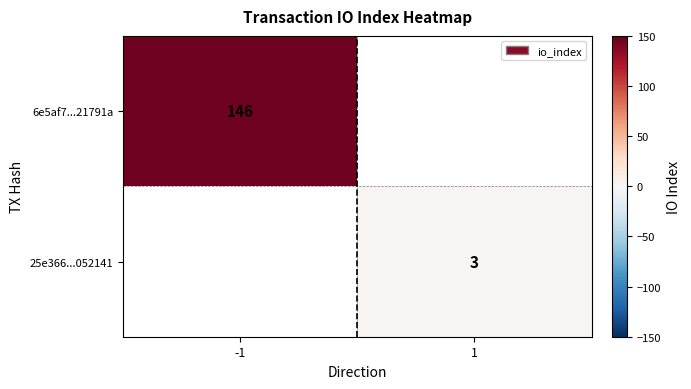

The value of 6e5af7...21791a at -1 is 251. True or false?

False